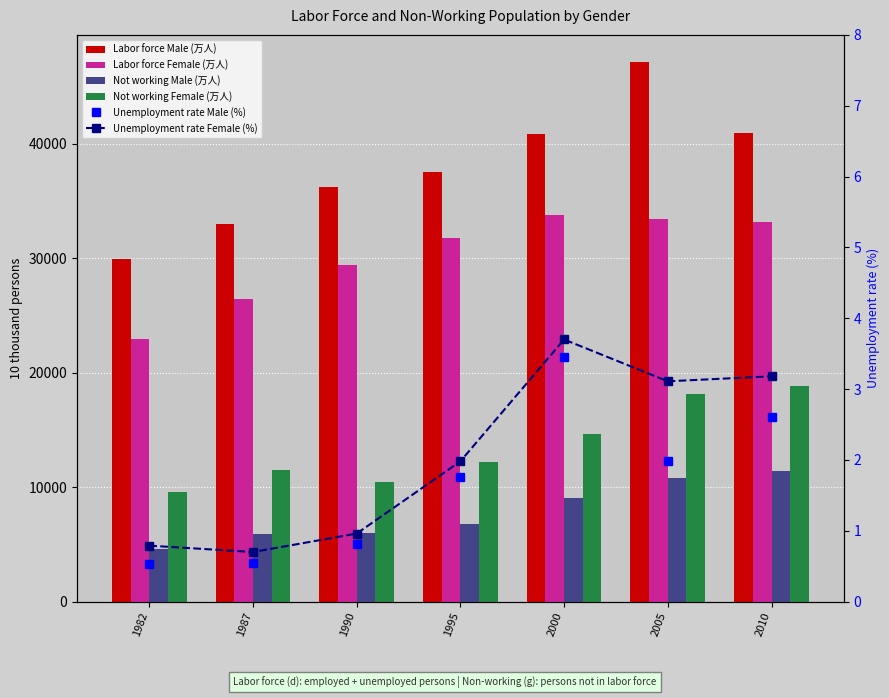

Which series has the largest total across all categories?

Labor force Male (万人)